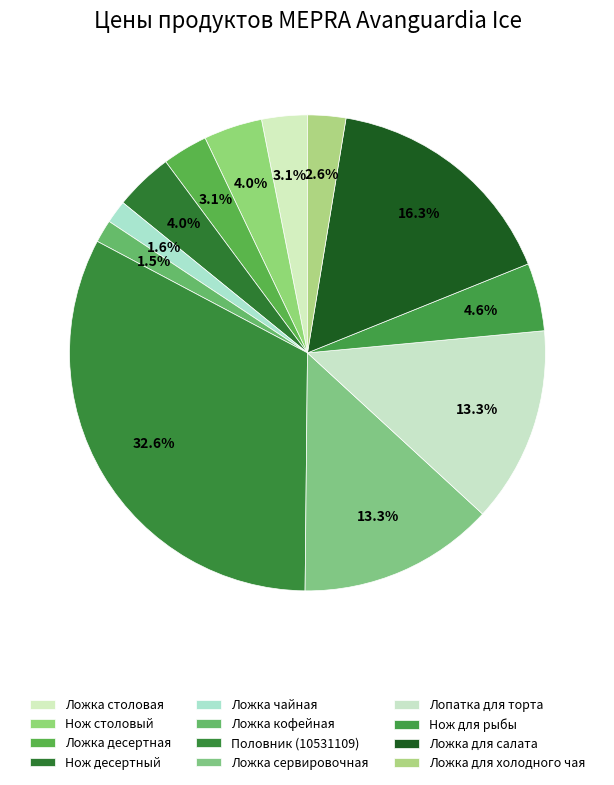

How many segments does this pie chart have?

12